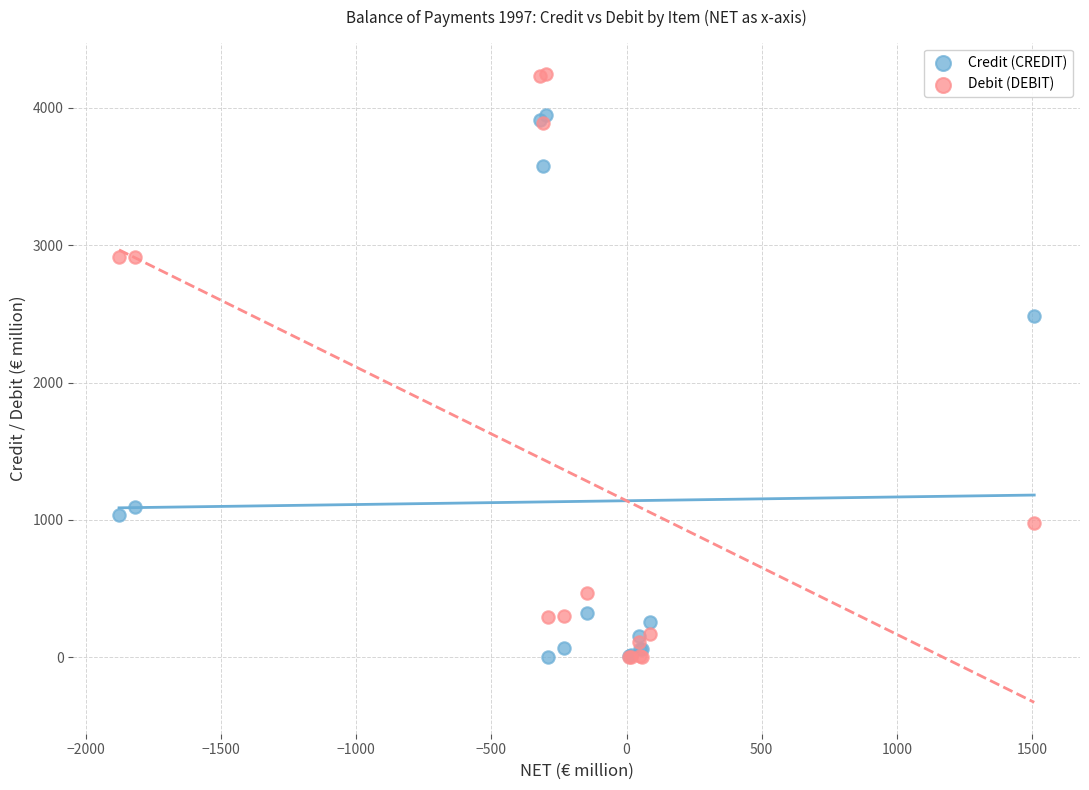

Which series reaches the maximum Y coordinate?

Debit (DEBIT)